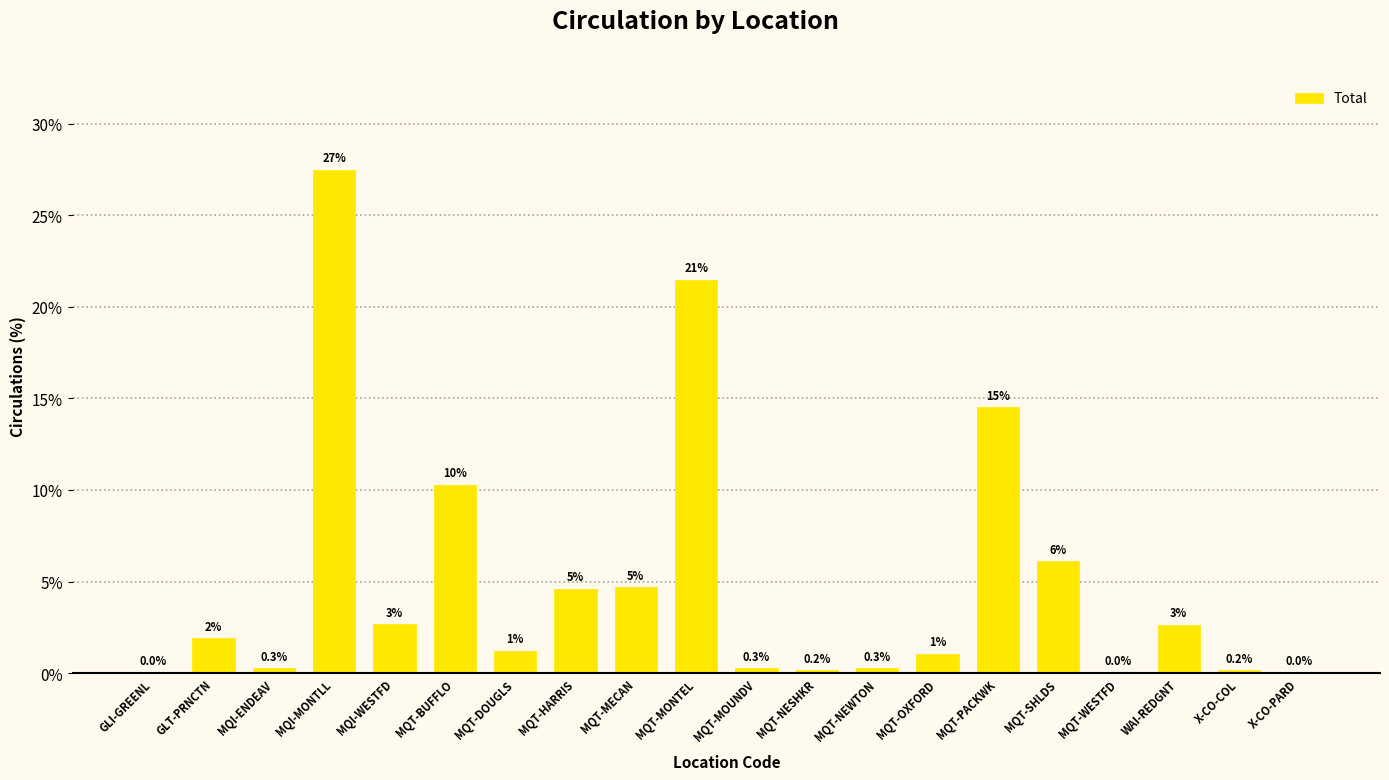

Reading right to left, extract all data points from this chart.

0.0	0.2	2.6	0.0	6.1	14.5	1.1	0.3	0.2	0.3	21.5	4.7	4.6	1.2	10.3	2.7	27.5	0.3	1.9	0.0